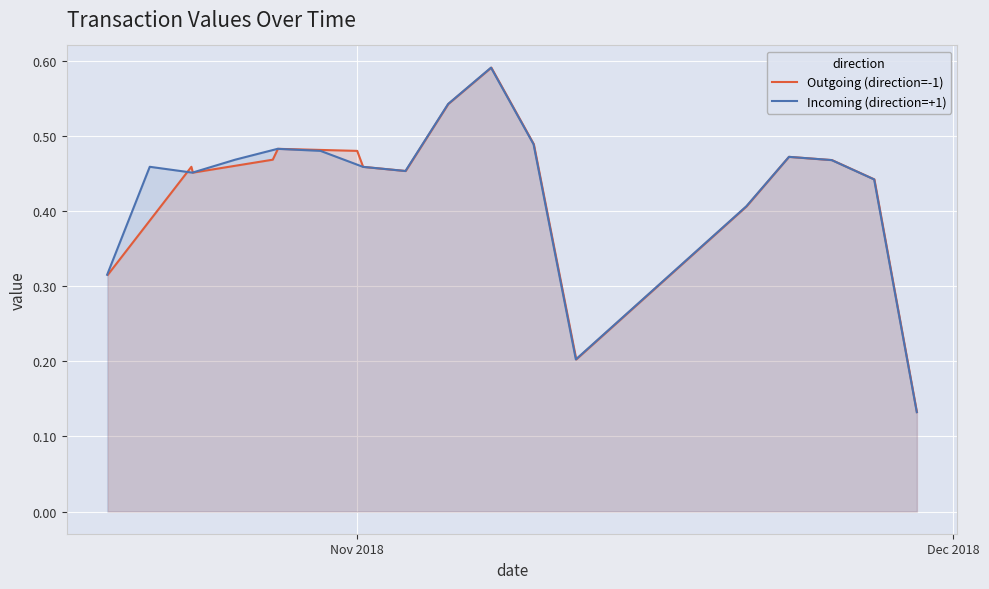

Reading left to right, transcribe all the data shown in this chart.

Outgoing (direction=-1): 0.3	0.5	0.5	0.5	0.5	0.5	0.5	0.5	0.5	0.6	0.5	0.2	0.4	0.5	0.5	0.4	0.1
Incoming (direction=+1): 0.3	0.5	0.5	0.5	0.5	0.5	0.5	0.5	0.5	0.6	0.5	0.2	0.4	0.5	0.5	0.4	0.1